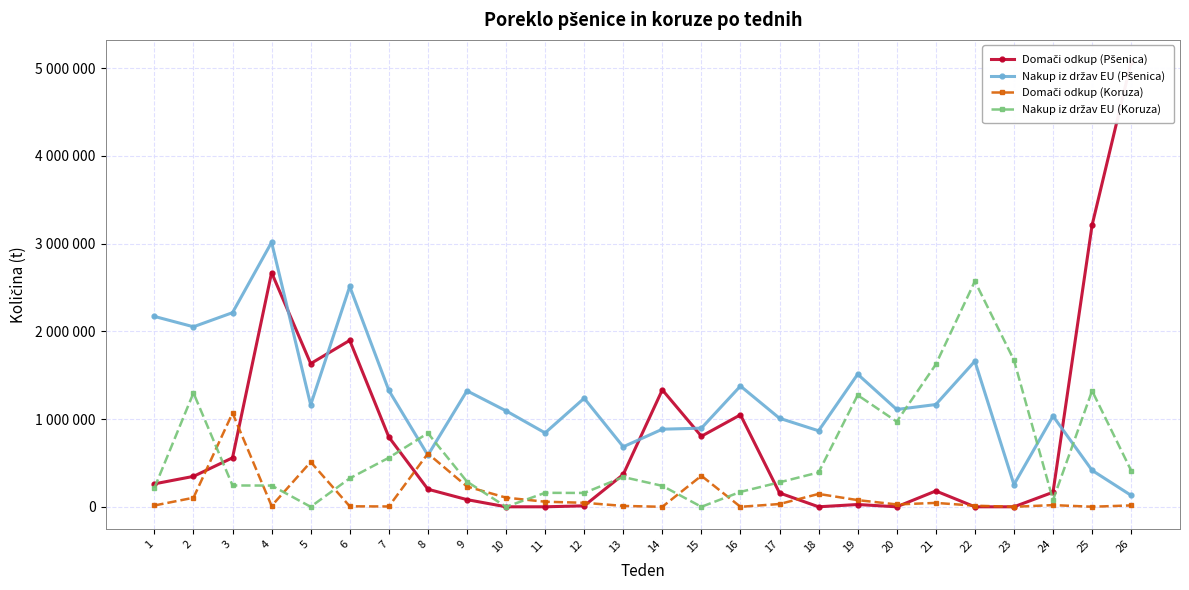

What is the average value of the Nakup iz držav EU (Koruza) series?

602490